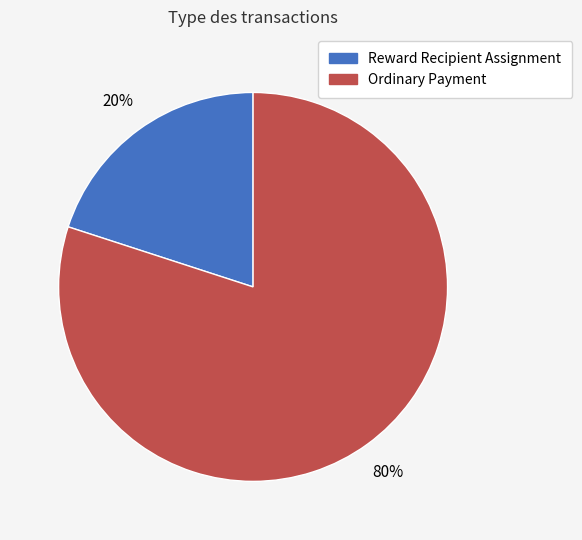

What percentage is the Ordinary Payment slice, to the nearest percent?

80%